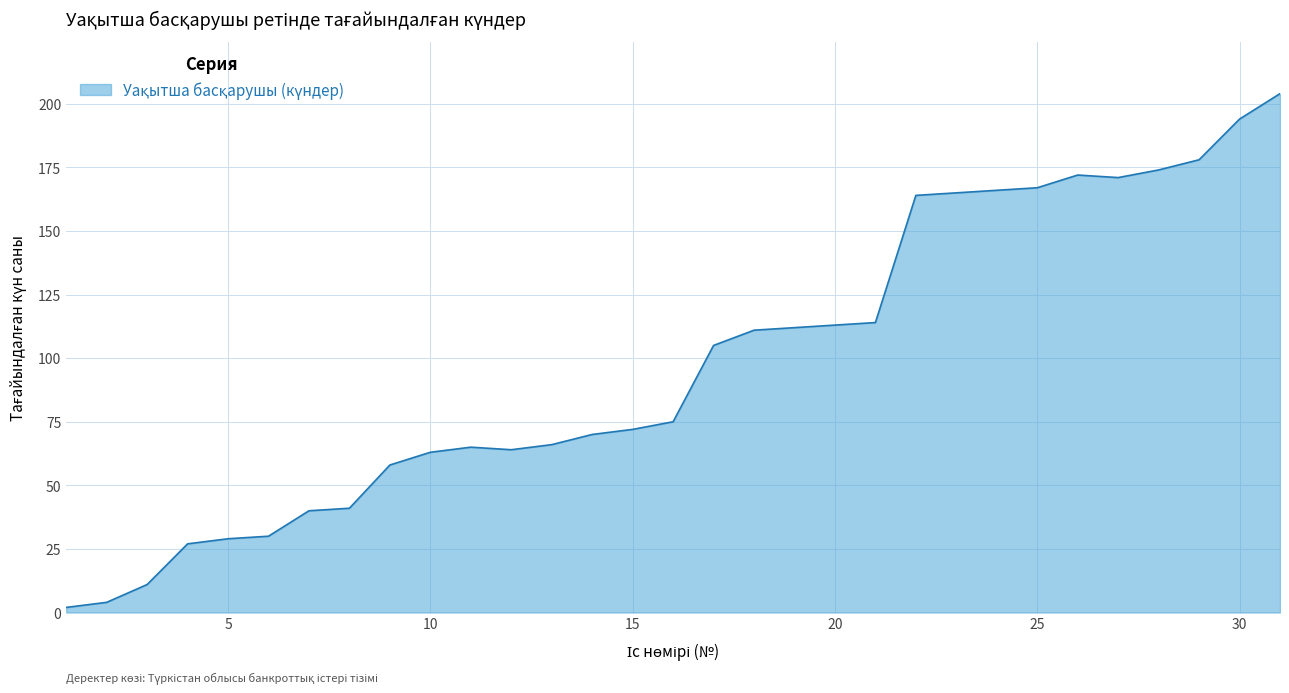

Reading left to right, transcribe all the data shown in this chart.

2	4	11	27	29	30	40	41	58	63	65	64	66	70	72	75	105	111	112	113	114	164	165	166	167	172	171	174	178	194	204